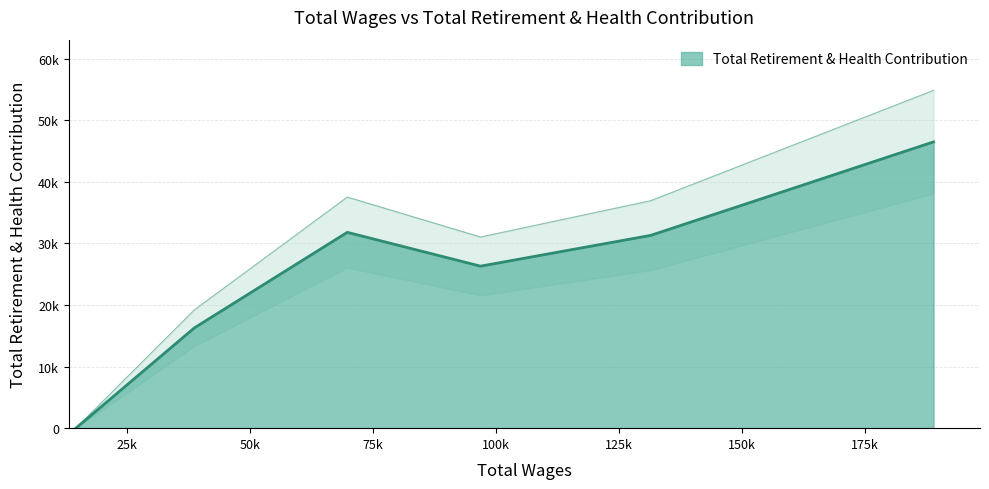

What is the difference between the maximum and second lowest values?

30206